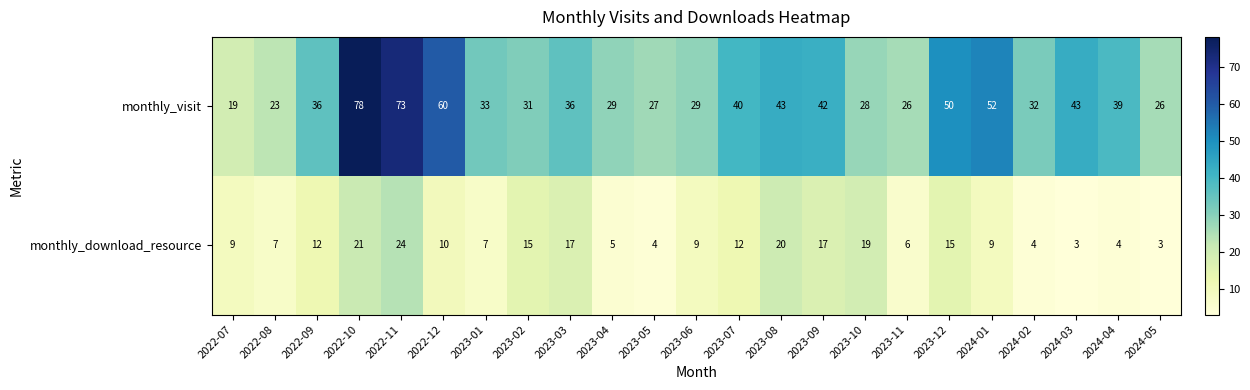

Rank the series by their maximum value, from lowest to highest.

monthly_download_resource, monthly_visit